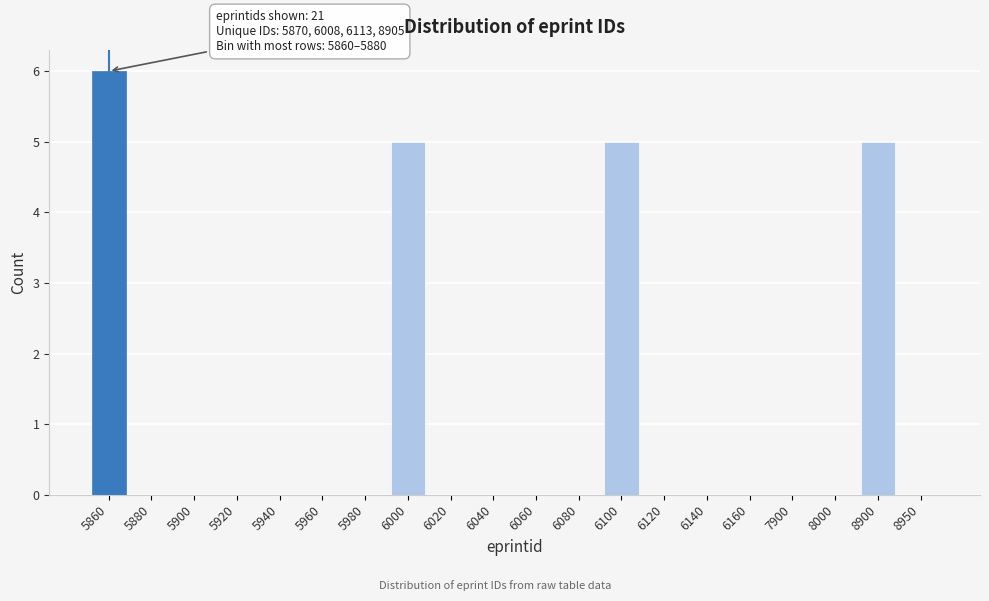

Reading left to right, extract all data points from this chart.

5860=6	5880=0	5900=0	5920=0	5940=0	5960=0	5980=0	6000=5	6020=0	6040=0	6060=0	6080=0	6100=5	6120=0	6140=0	6160=0	7900=0	8000=0	8900=5	8950=0